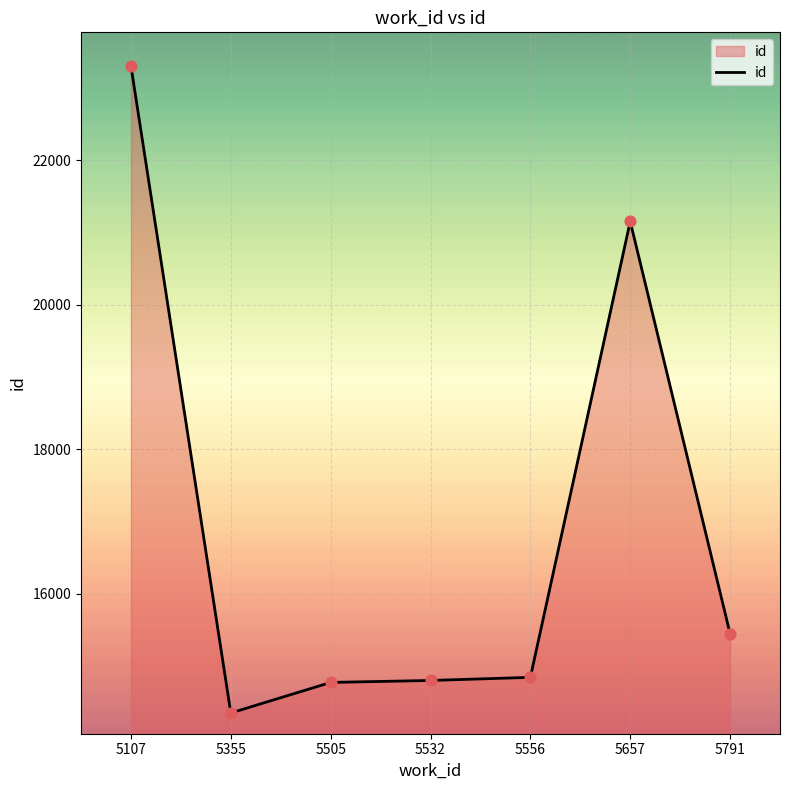

What is the ratio of the value at 5505 to the value at 5556?

1.0